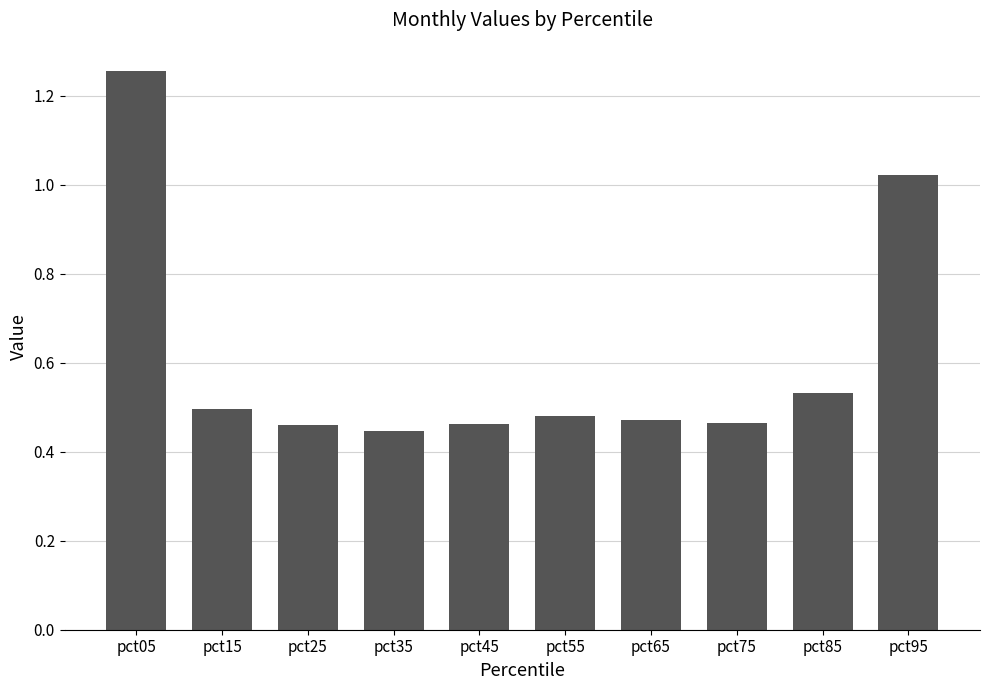

Which category has the highest value across all series?

pct05